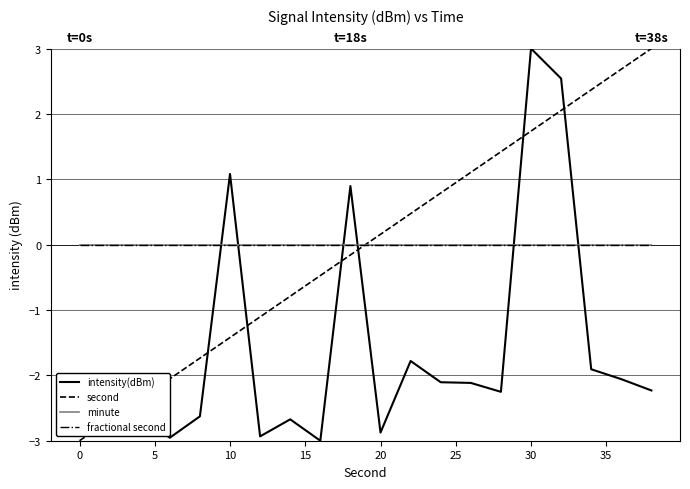

Between which two adjacent categories do minute and second first intersect?

40 and 10